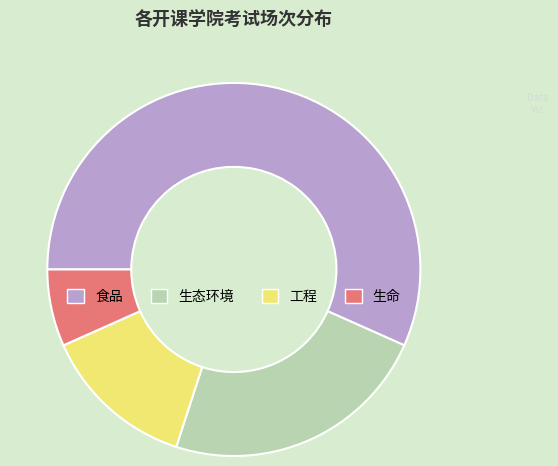

Is there any slice that represents more than half of the pie?

Yes